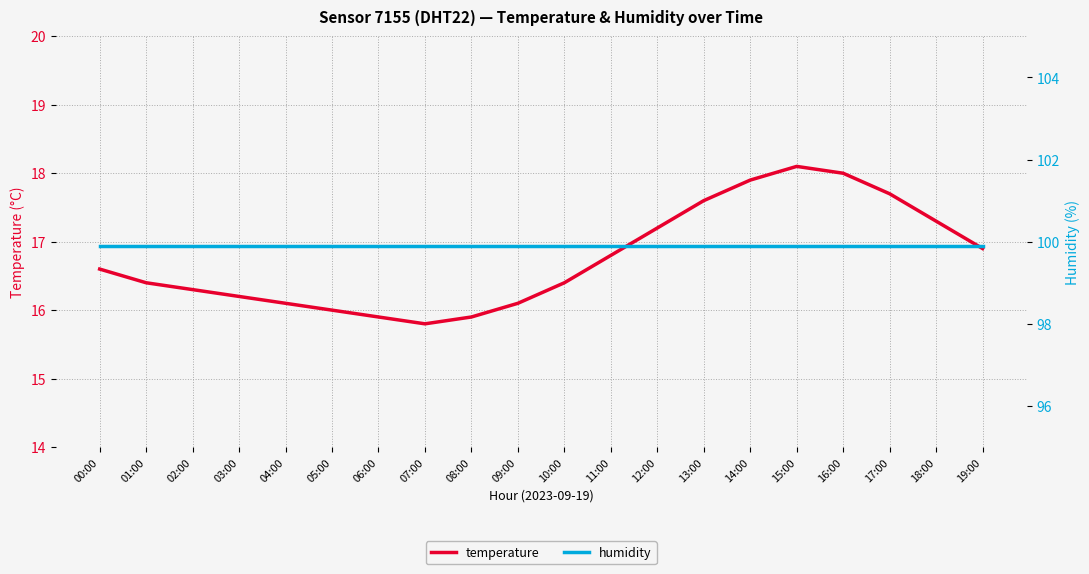

Count the number of categories in the chart.

20